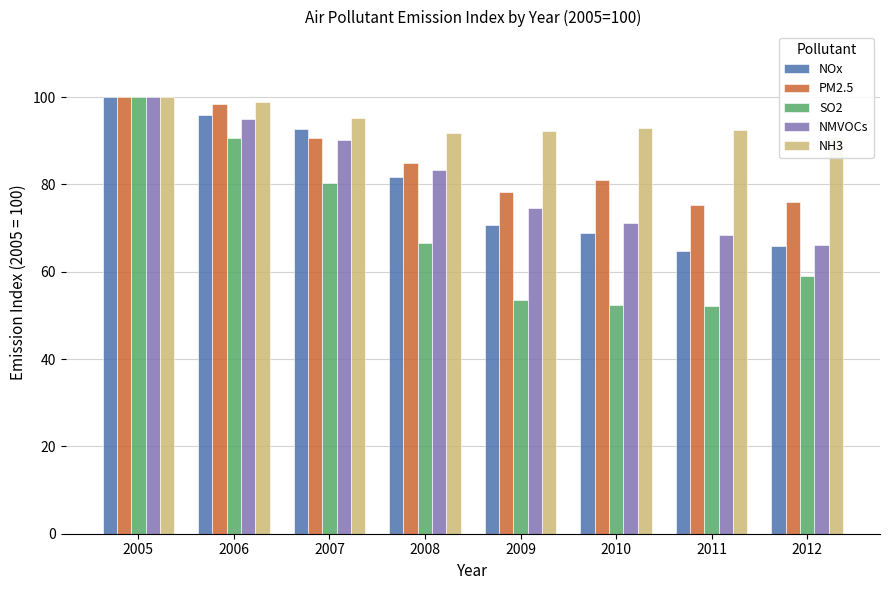

What is the average value of the SO2 series?

69.3